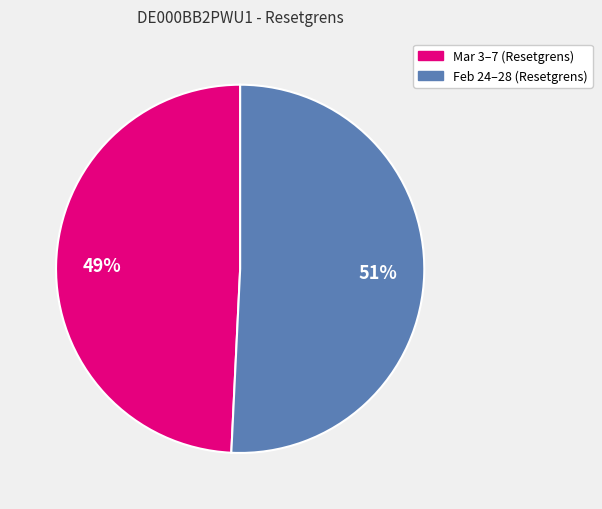

Is there a majority slice in this chart?

Yes